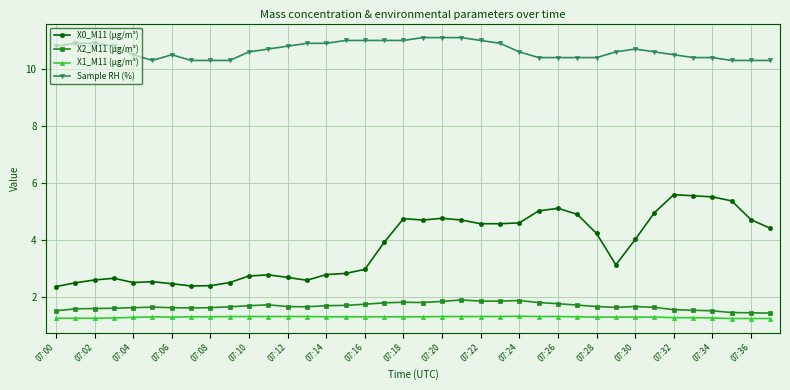

True or false: X2_M11 (μg/m³) and X1_M11 (μg/m³) cross at least once.

False